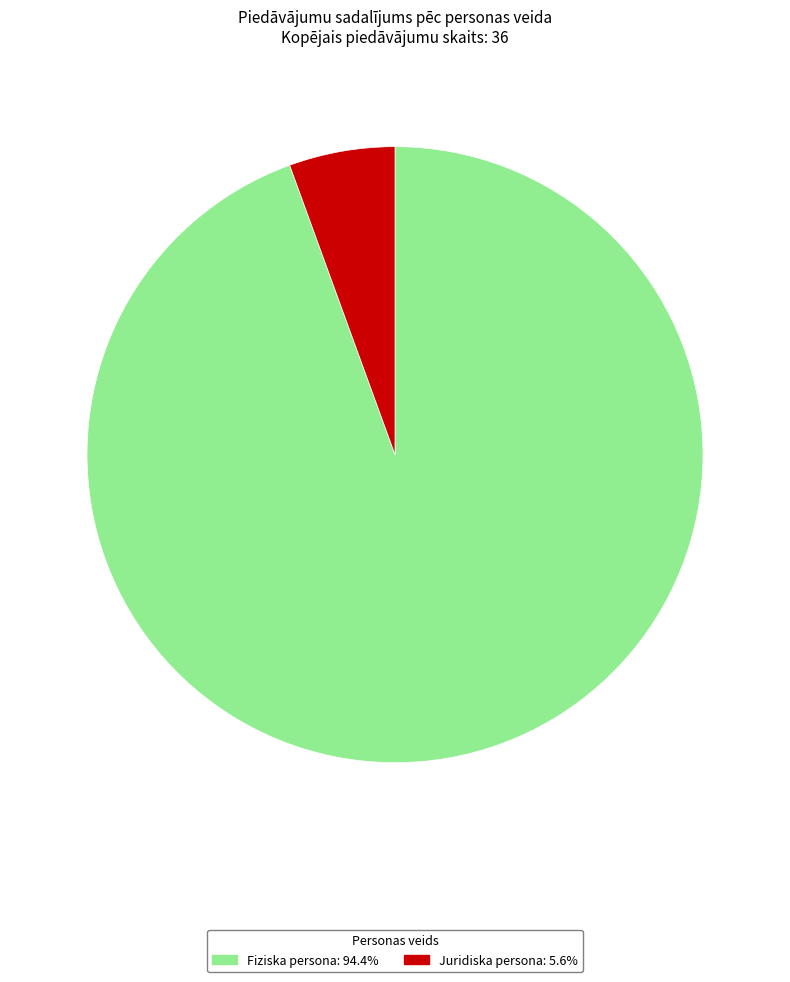

Which slice is the smallest?

Juridiska persona